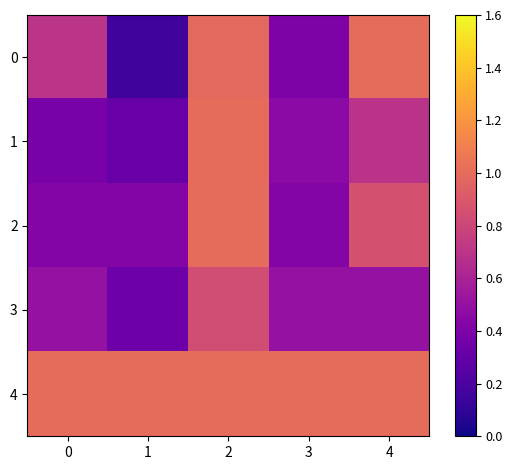

Rank the series at 0 from highest to lowest value.

4, 0, 3, 2, 1